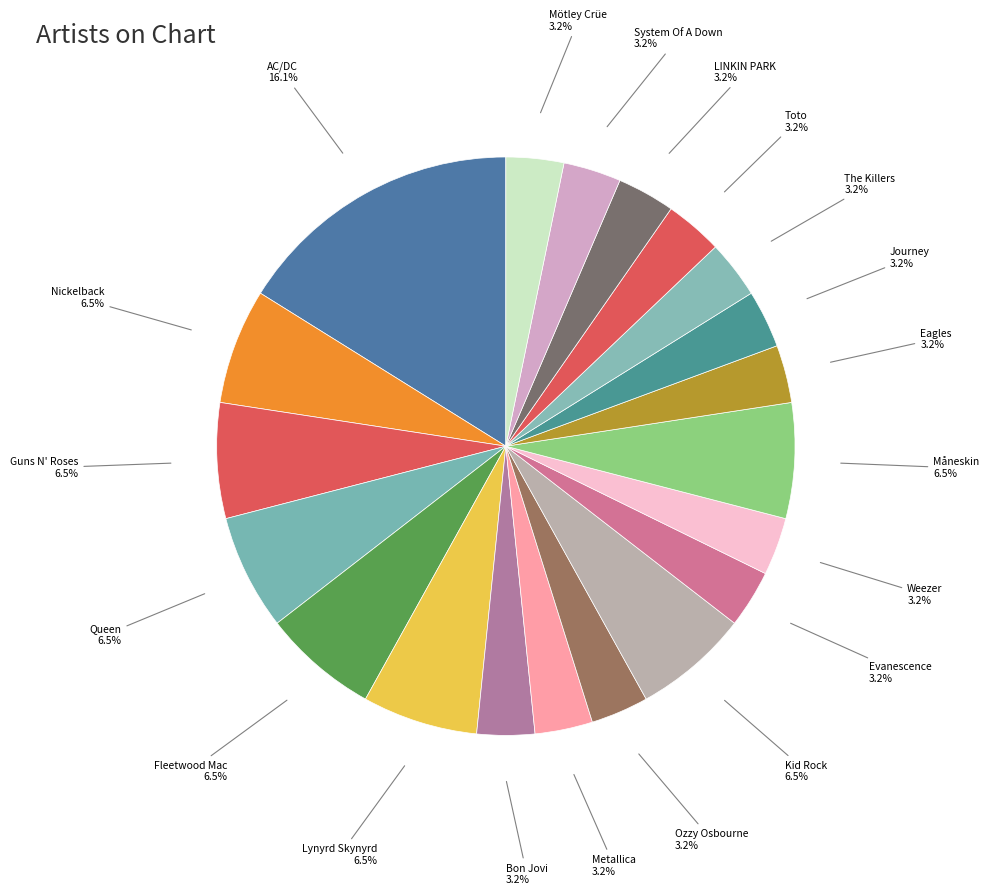

Does Bon Jovi account for over 50% of the chart?

No